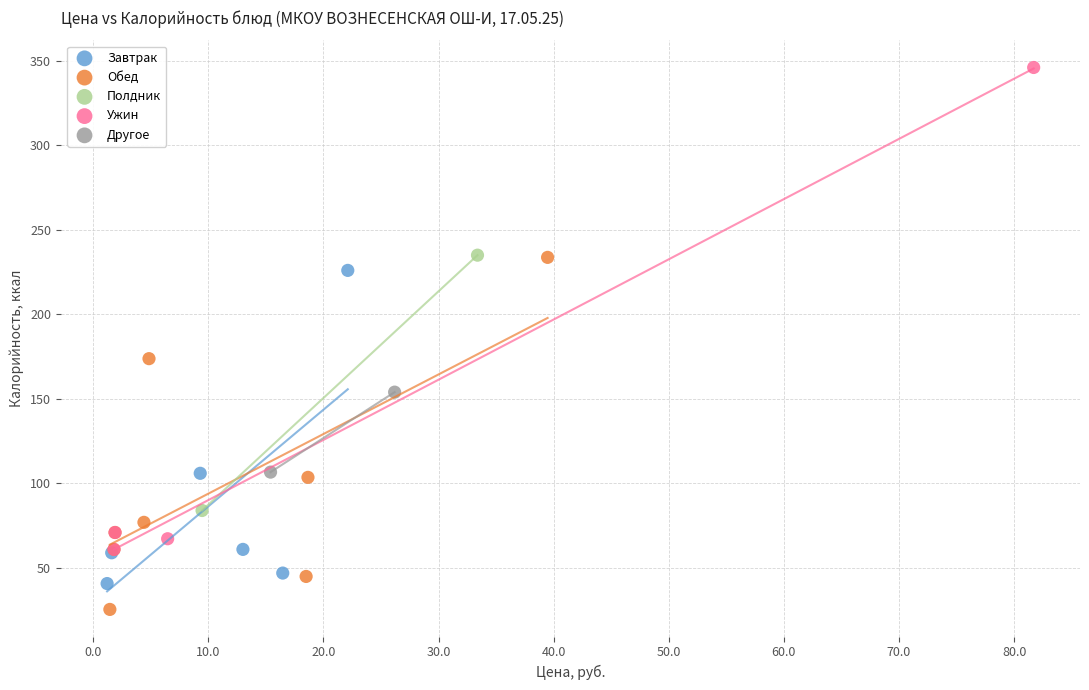

What are all the series names shown in the legend?

Завтрак, Обед, Полдник, Ужин, Другое